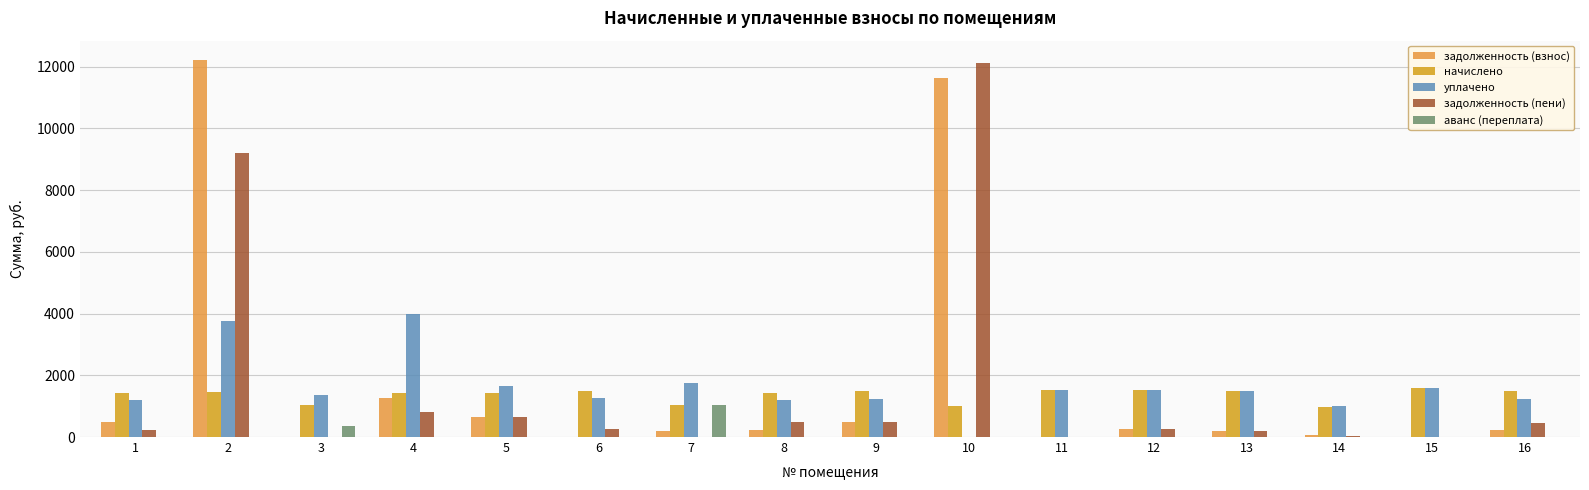

What is the maximum value shown in the chart?

12228.9